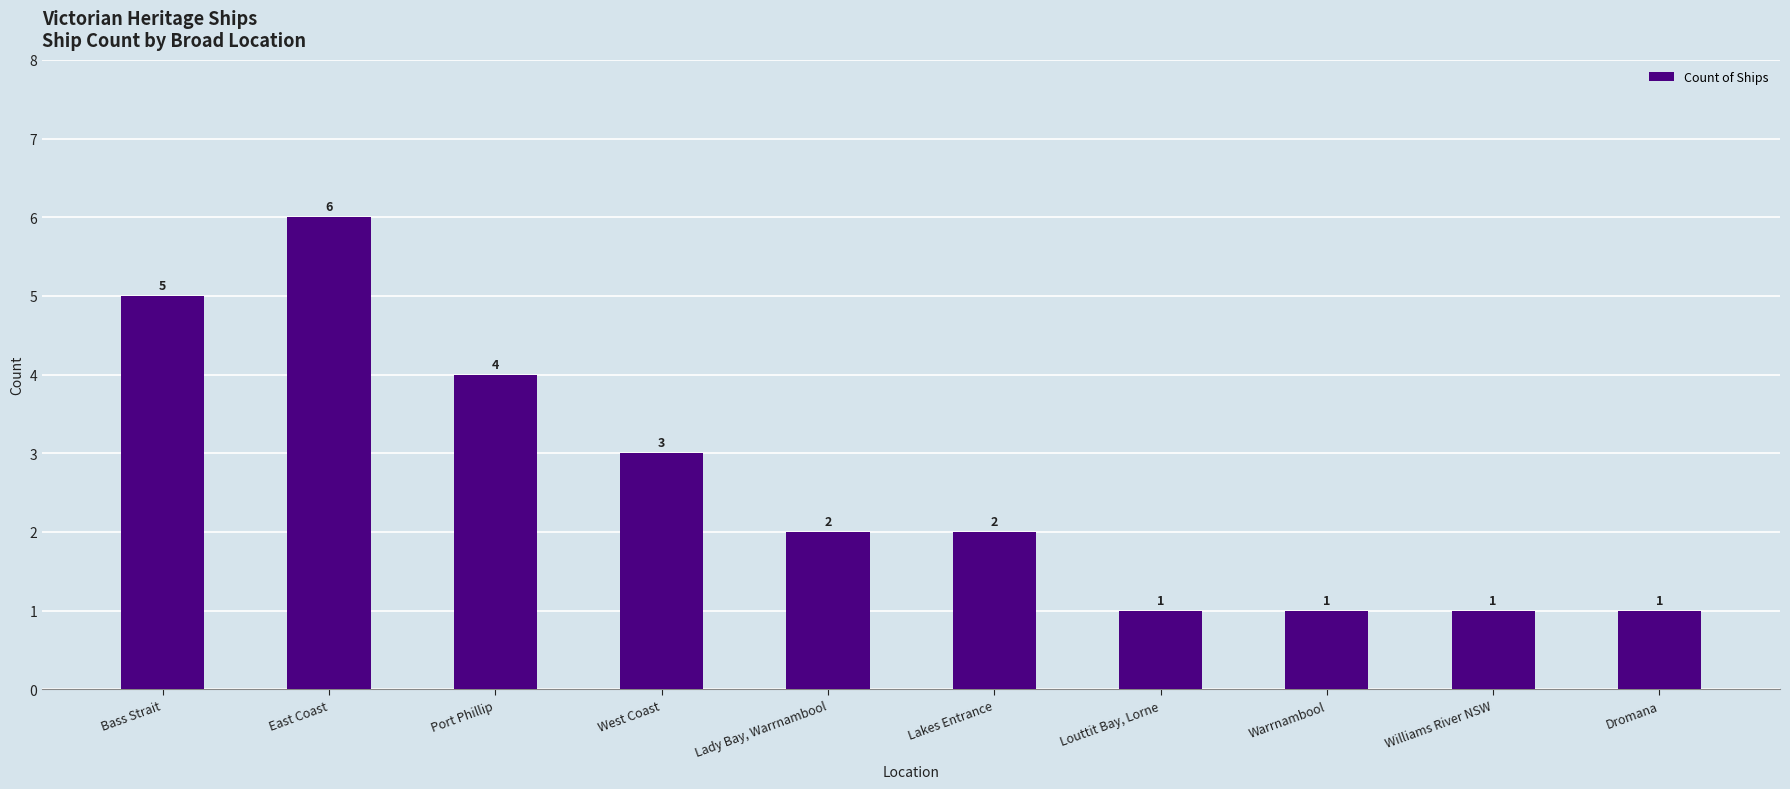

What is the maximum value shown in the chart?

6